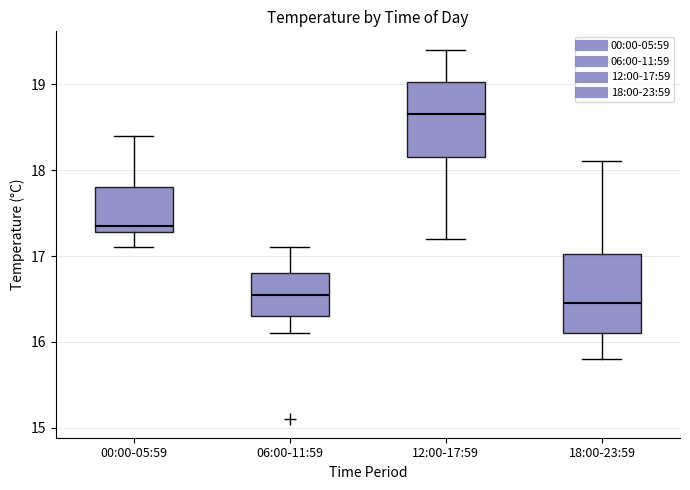

Reading left to right, read every box against the y-axis: the position of its median line, the range the box covers, and the ends of its whiskers. The values are not printed on the chart, so give them approximately, as read against the axis.

00:00-05:59: median 17.4, box 17.3 to 17.8, whiskers 17.1 to 18.4
06:00-11:59: median 16.6, box 16.3 to 16.8, whiskers 16.1 to 17.1
12:00-17:59: median 18.7, box 18.2 to 19.0, whiskers 17.2 to 19.4
18:00-23:59: median 16.5, box 16.1 to 17.0, whiskers 15.8 to 18.1